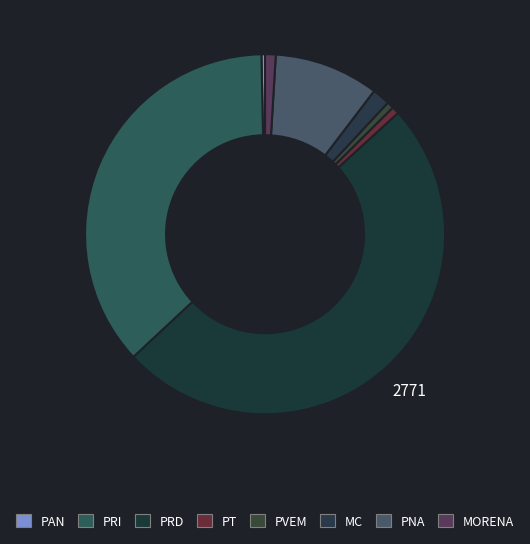

What is the change in value from PT to PVEM?

-3